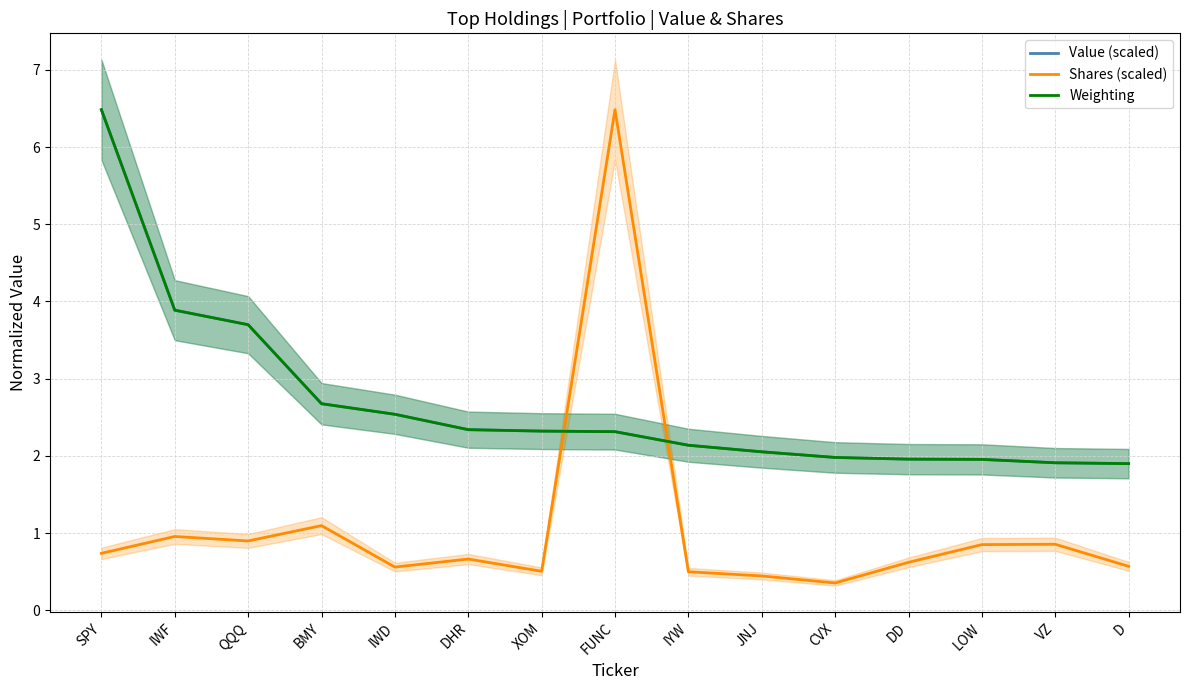

What is the highest value of the Value (scaled) series?

6.5